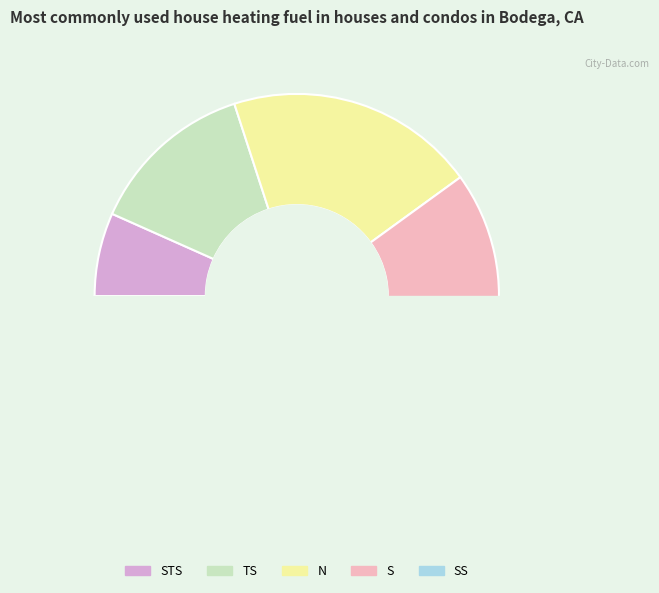

How many slices are in this pie chart?

5